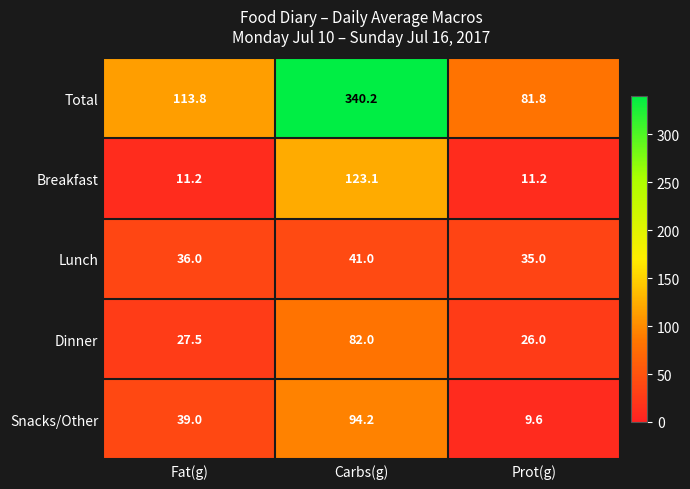

What is the spread (max minus min) of values at Fat(g)?

102.6